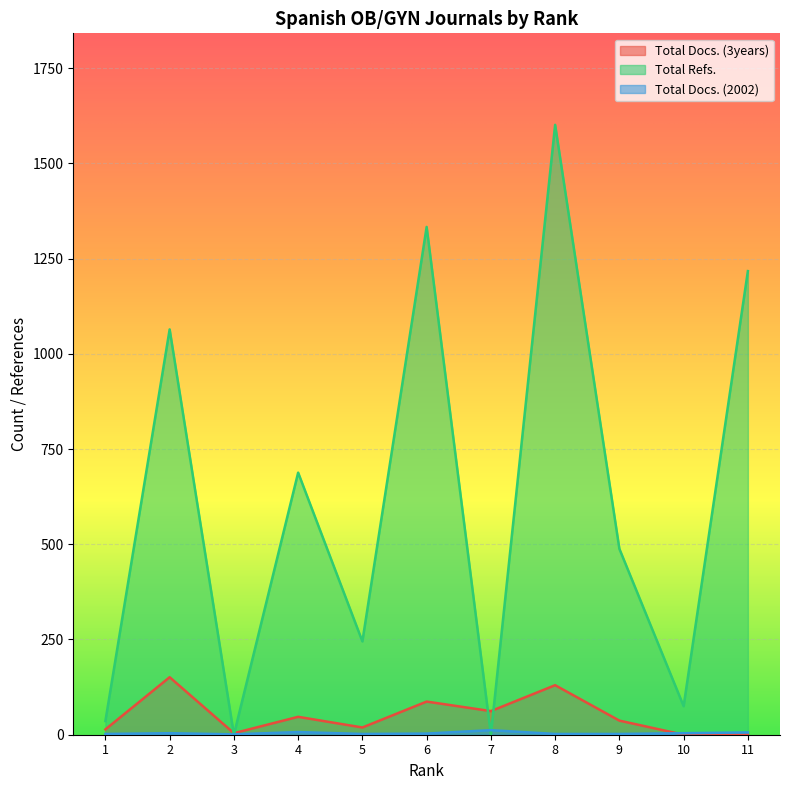

Rank the series by their maximum value, from lowest to highest.

Total Docs. (2002), Total Docs. (3years), Total Refs.